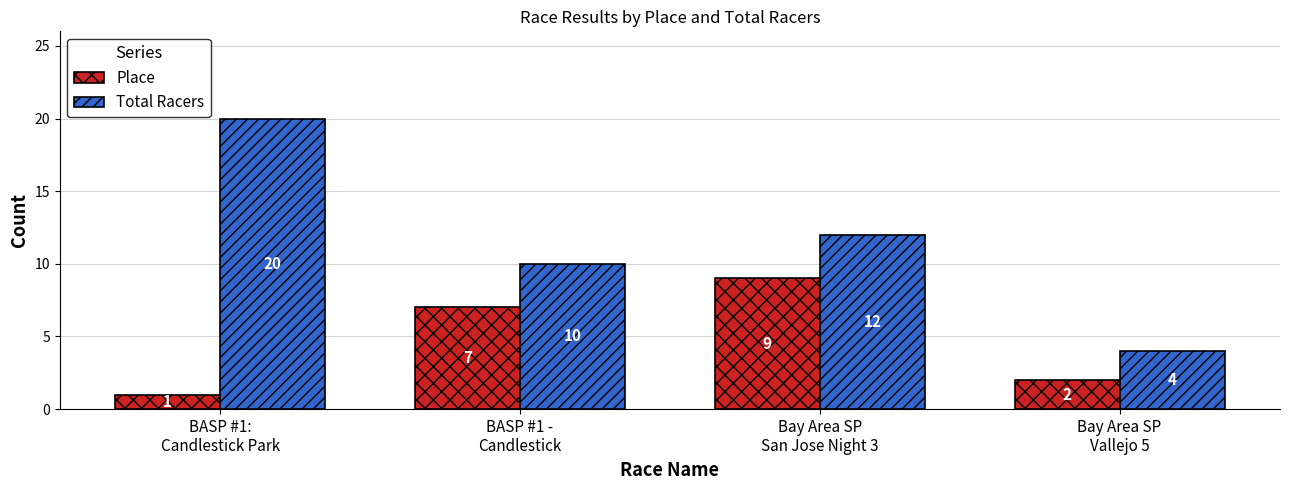

Which series has the largest total across all categories?

Total Racers